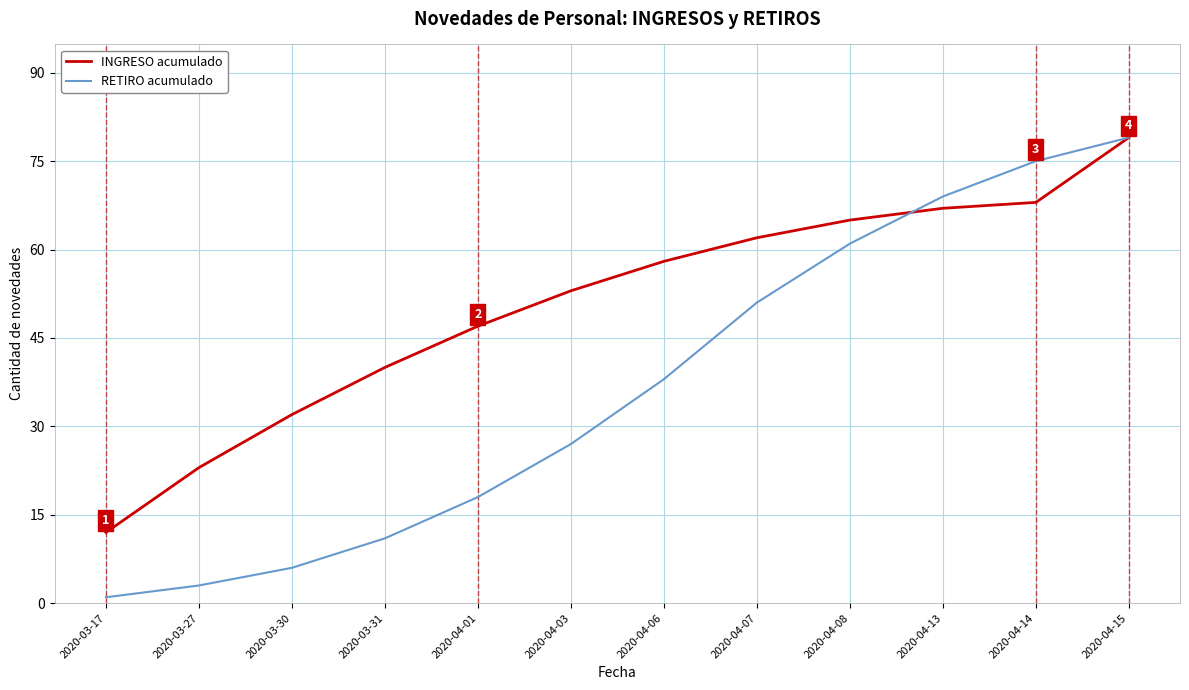

Between 2020-03-30 and 2020-04-15, which series saw the biggest shift?

RETIRO acumulado